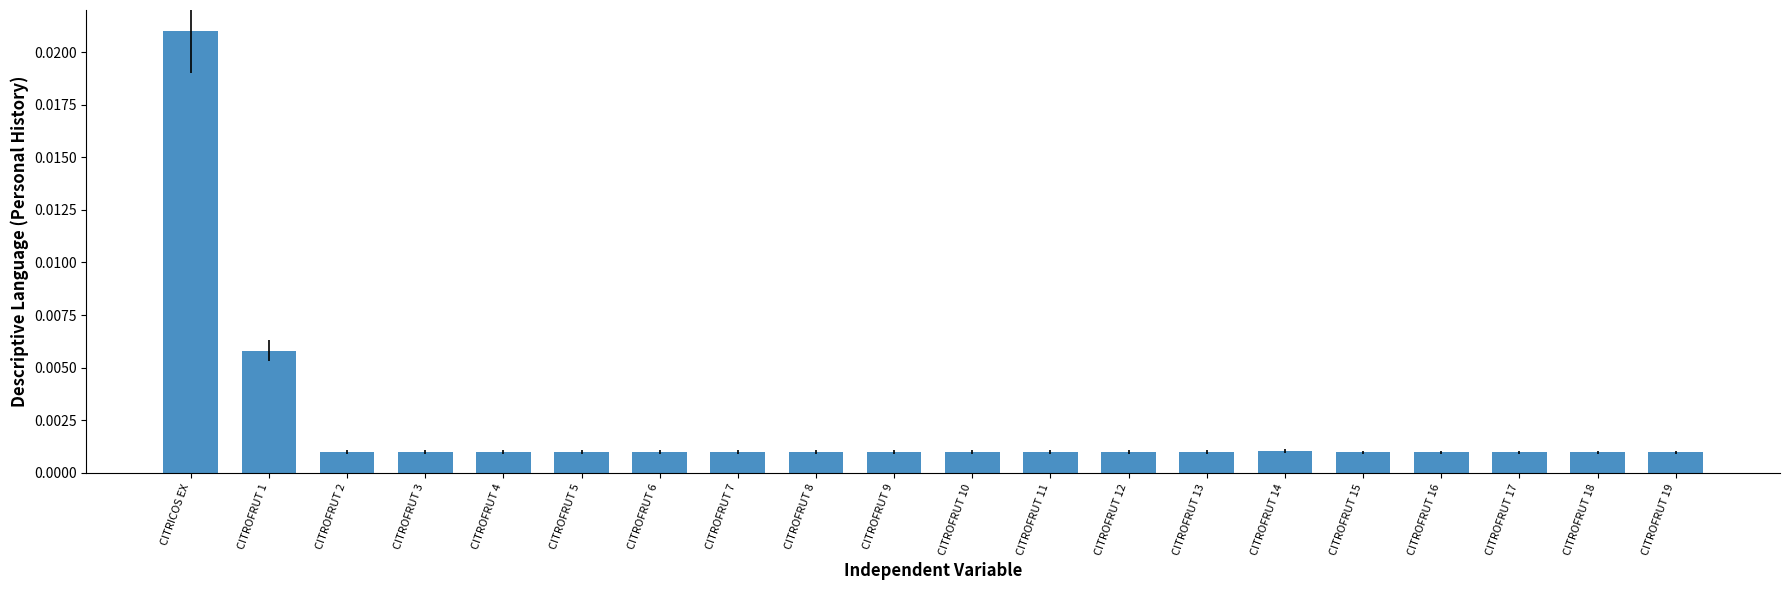

What is the label of the 16th bar from the right?

CITROFRUT 4